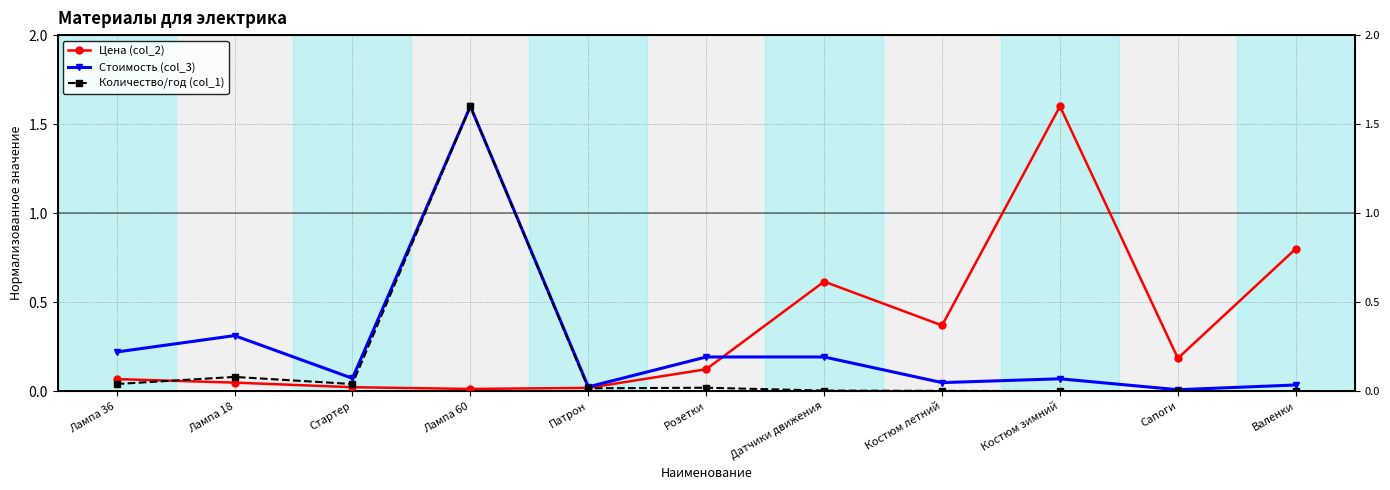

Which category has the highest value in the Цена (col_2) series?

Костюм зимний